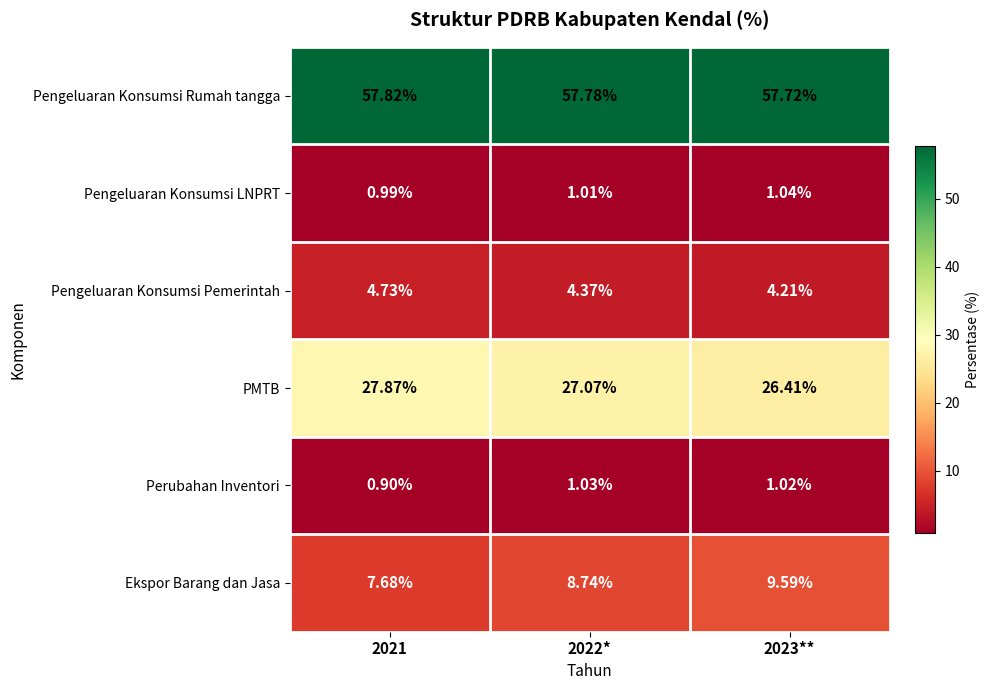

How many data points does each series have?

3